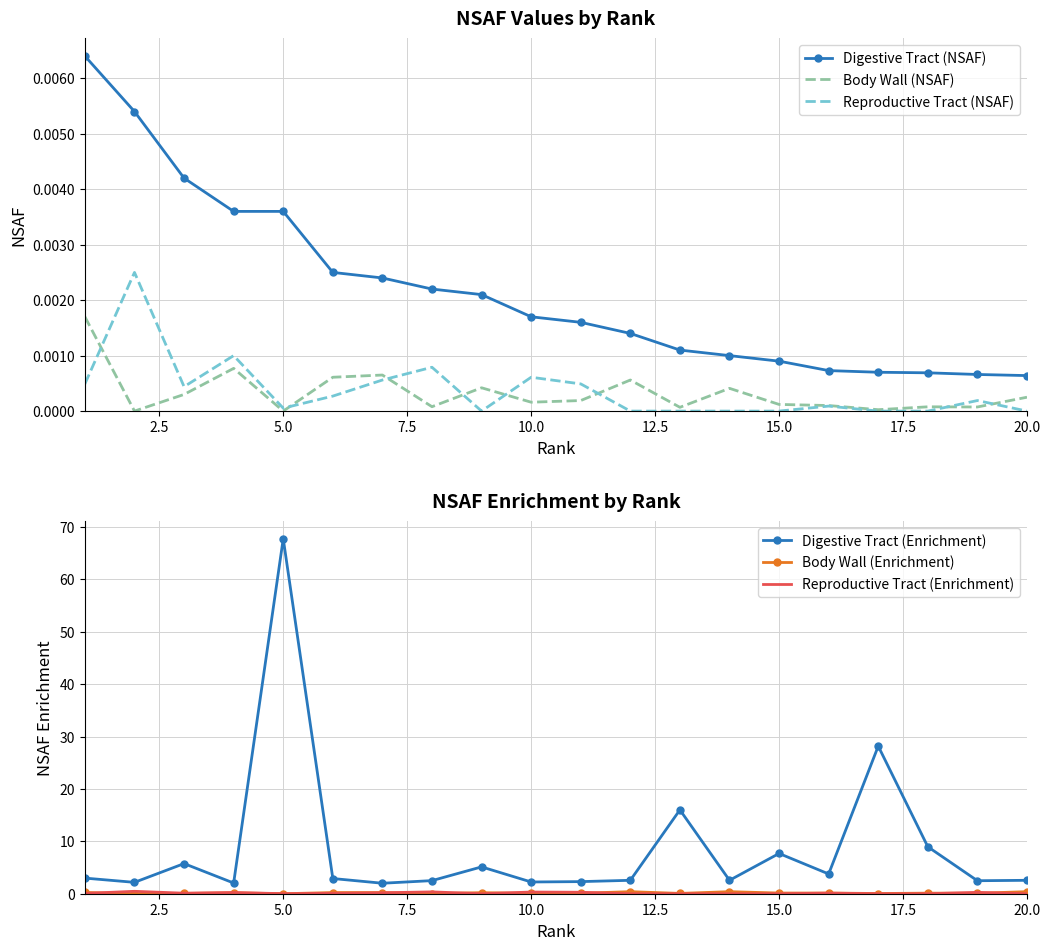

What is the value of the Digestive Tract (Enrichment) point at the 2nd from the left?

2.2